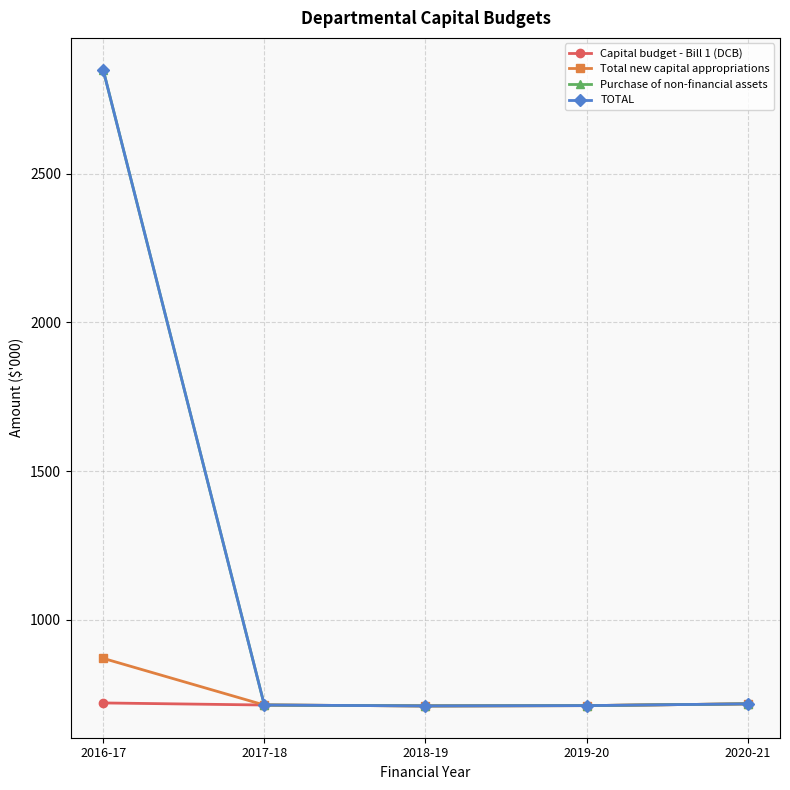

Is it true that Purchase of non-financial assets equals 466 at 2018-19?

False